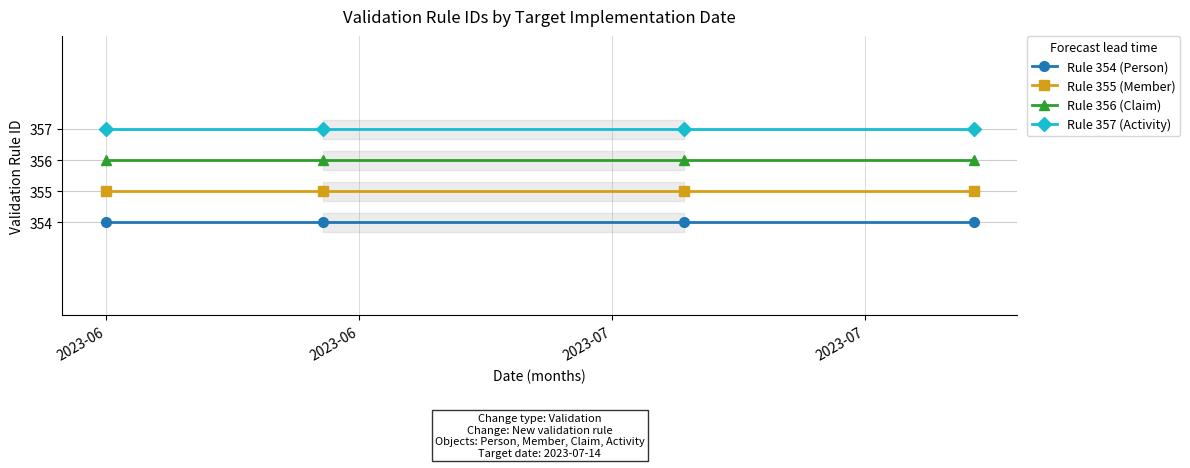

Reading right to left, transcribe all the data shown in this chart.

Rule 354 (Person): 354	354	354	354
Rule 355 (Member): 355	355	355	355
Rule 356 (Claim): 356	356	356	356
Rule 357 (Activity): 357	357	357	357